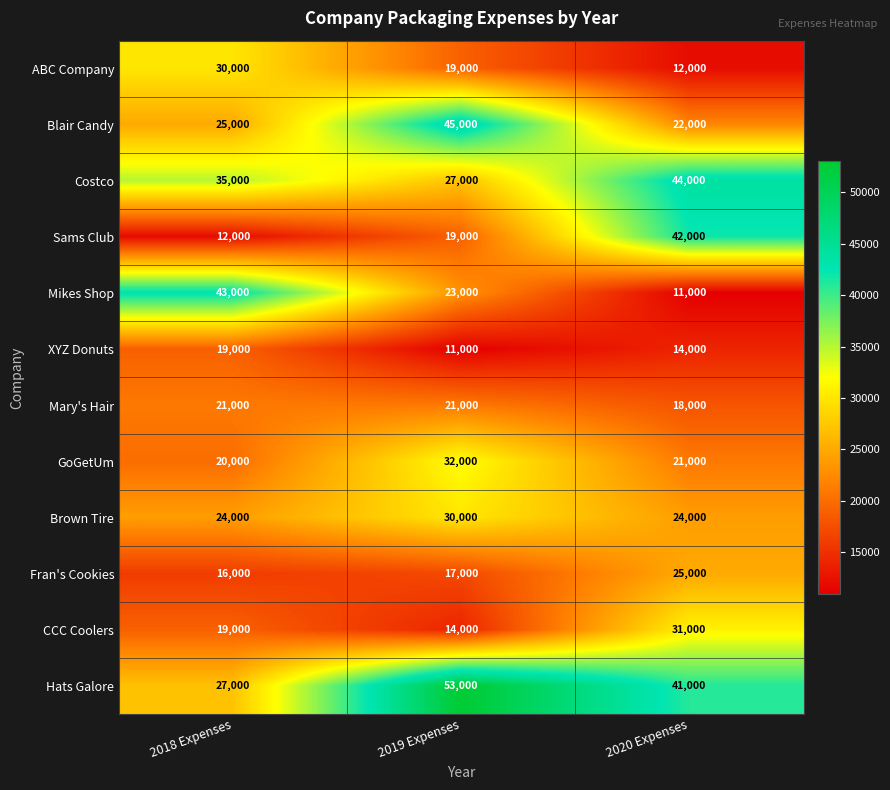

Rank the categories by Fran's Cookies value from highest to lowest.

2020 Expenses, 2019 Expenses, 2018 Expenses